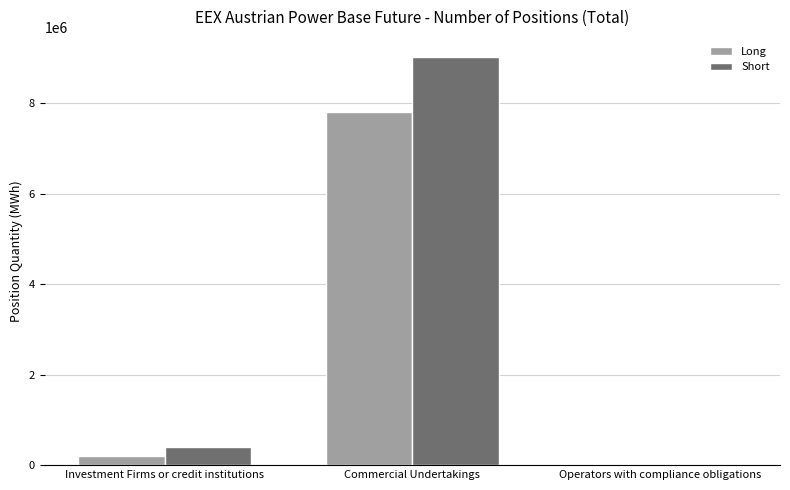

Which series changed the most between Investment Firms or credit institutions and Commercial Undertakings?

Short